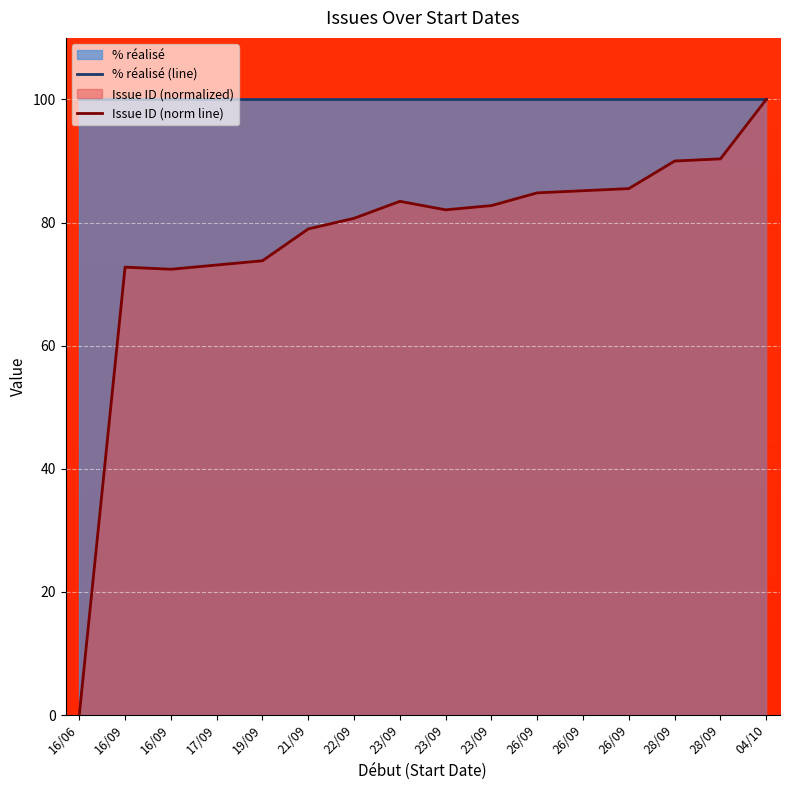

At which category is the sum across all series the highest?

04/10